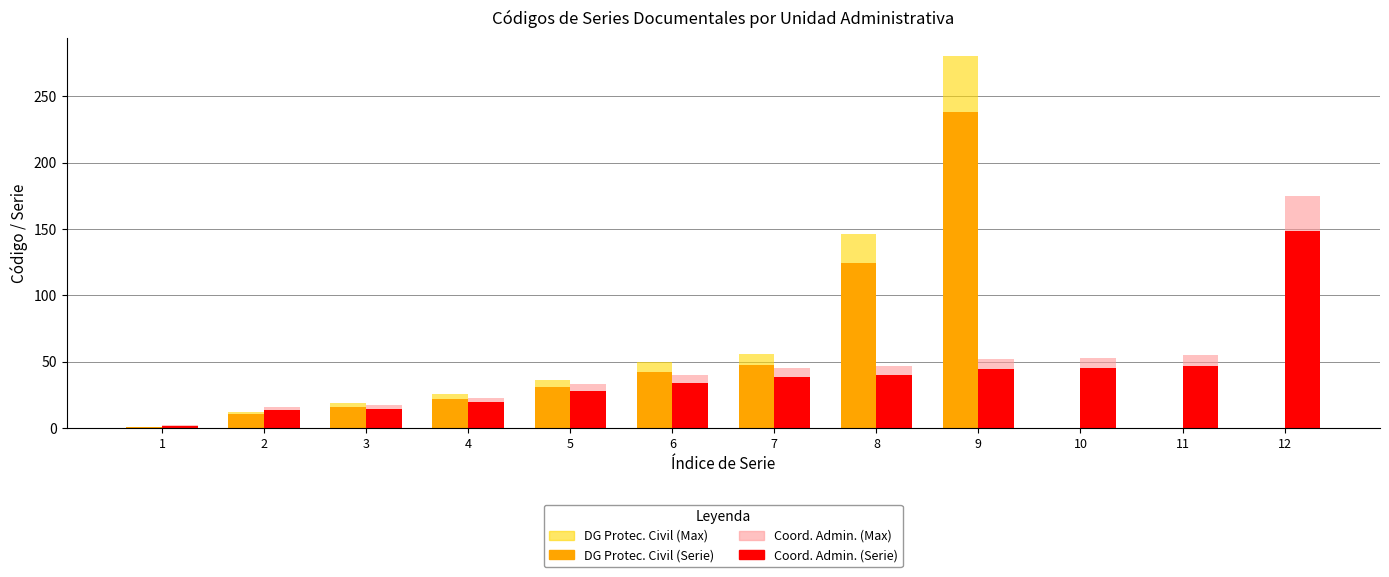

Is the value of DG Protec. Civil (Max) at 12 greater than the value of Coord. Admin. (Serie) at 9?

No